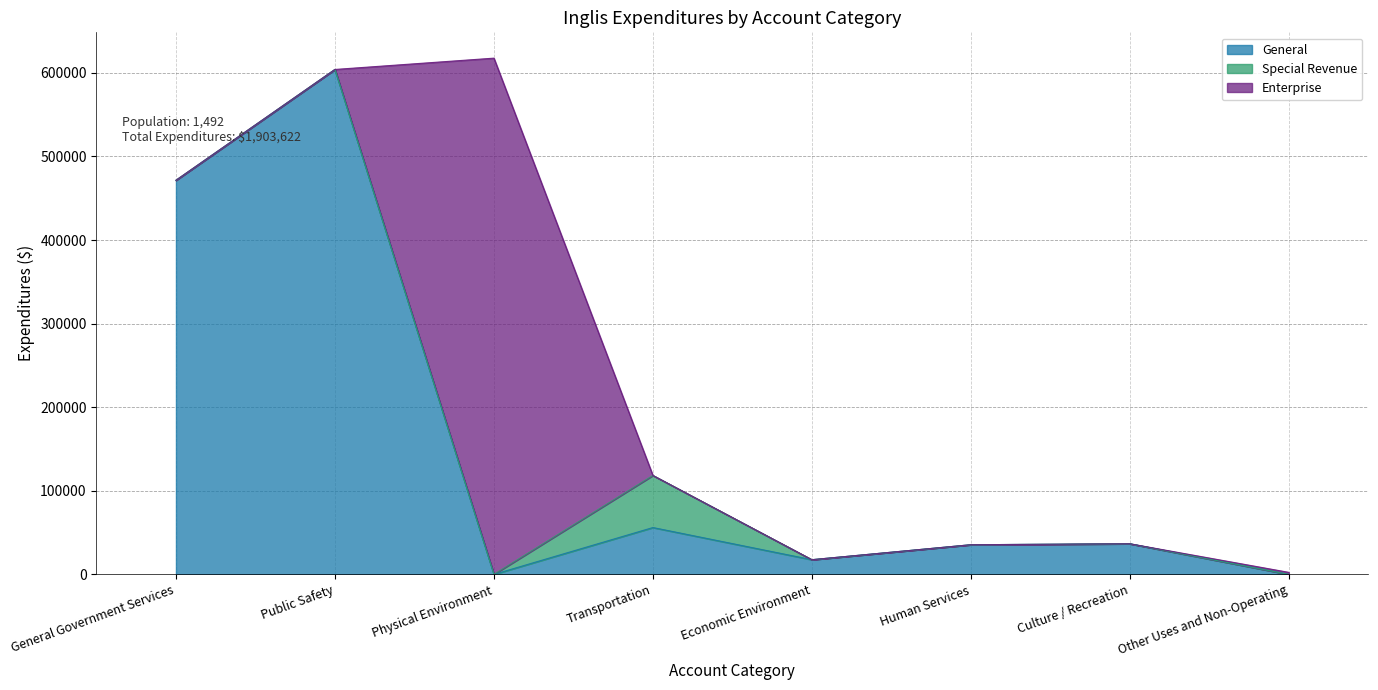

What is the label of the 1st point from the right?

Other Uses and Non-Operating